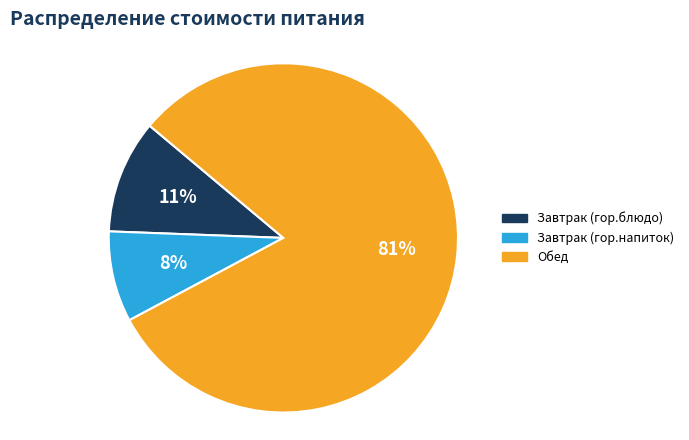

True or false: Завтрак (гор.блюдо) accounts for 24% of the total.

False